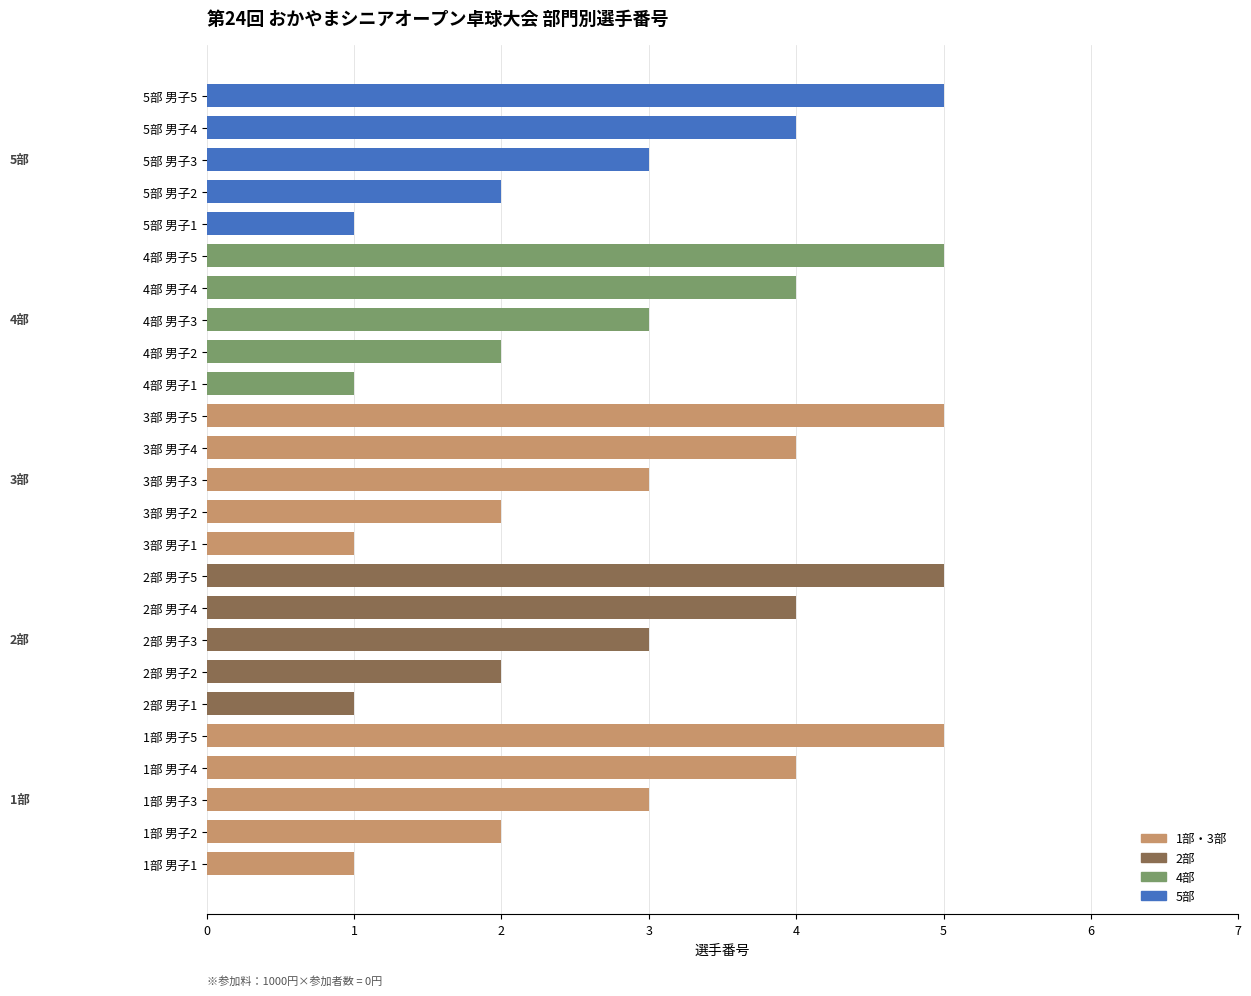

Is it true that the value at 3部 男子3 is 3?

True